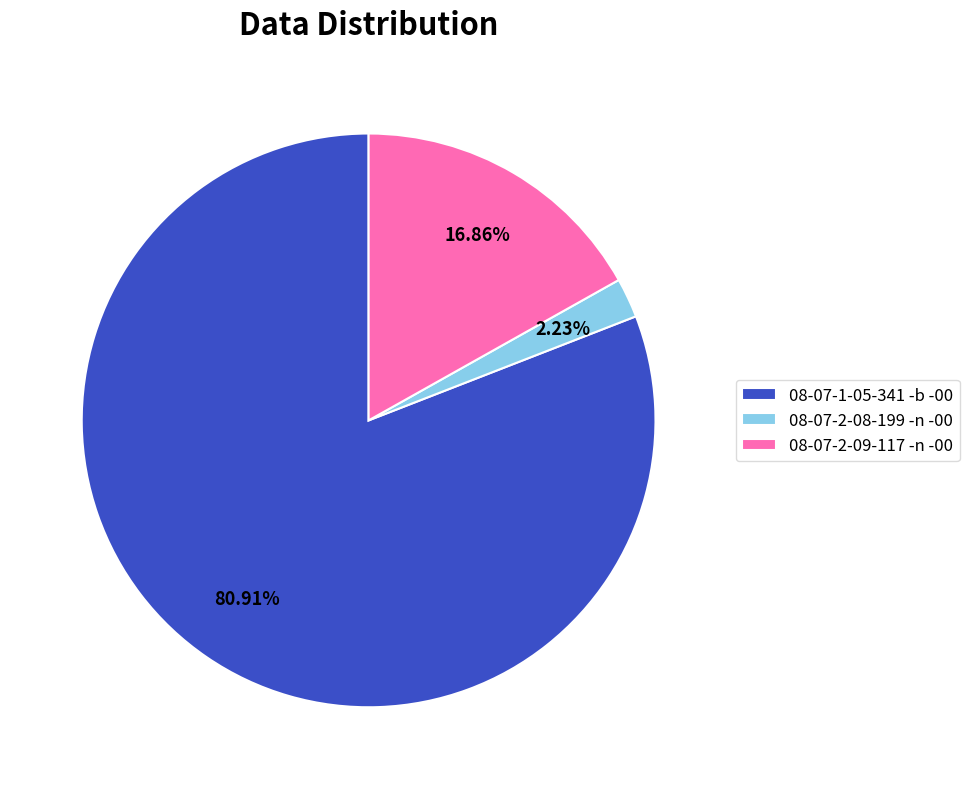

The 08-07-2-08-199 -n -00 slice represents 2% of the pie. True or false?

True